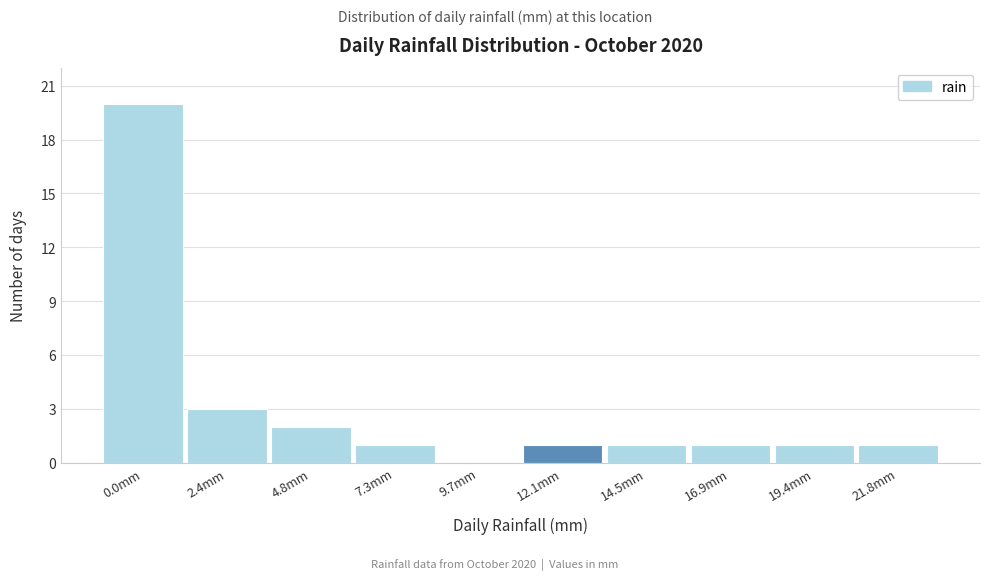

Reading left to right, transcribe all the data shown in this chart.

0.0mm=20	2.4mm=3	4.8mm=2	7.3mm=1	9.7mm=0	12.1mm=1	14.5mm=1	16.9mm=1	19.4mm=1	21.8mm=1